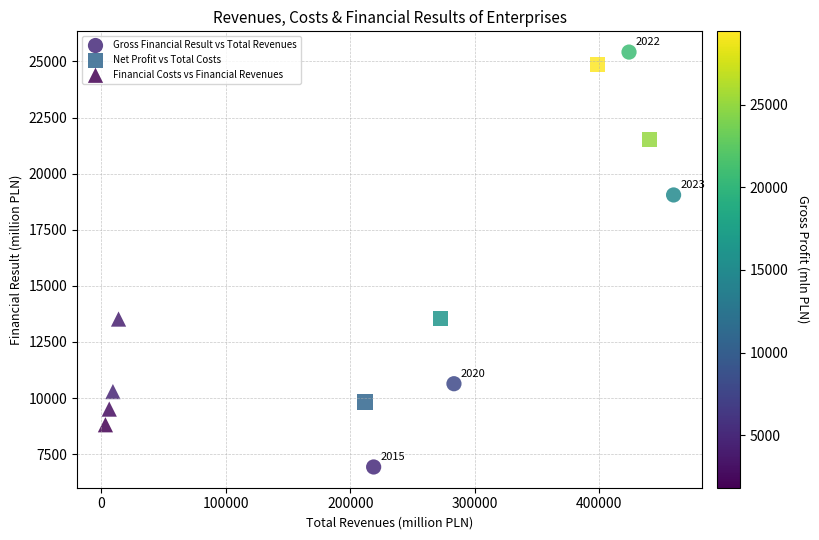

Which series has the widest spread of Y values?

Gross Financial Result vs Total Revenues